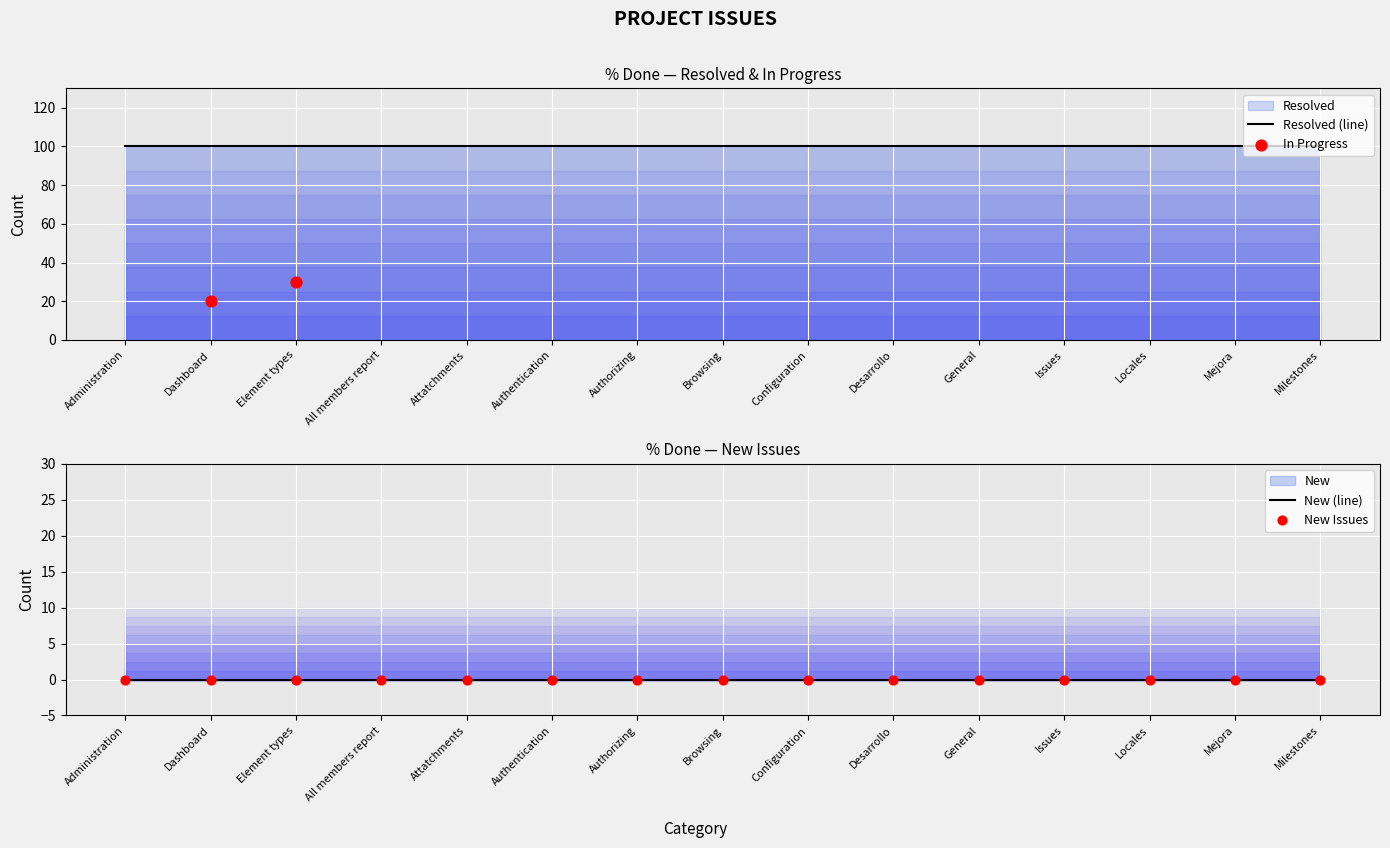

Which series reaches the maximum Y coordinate?

Resolved